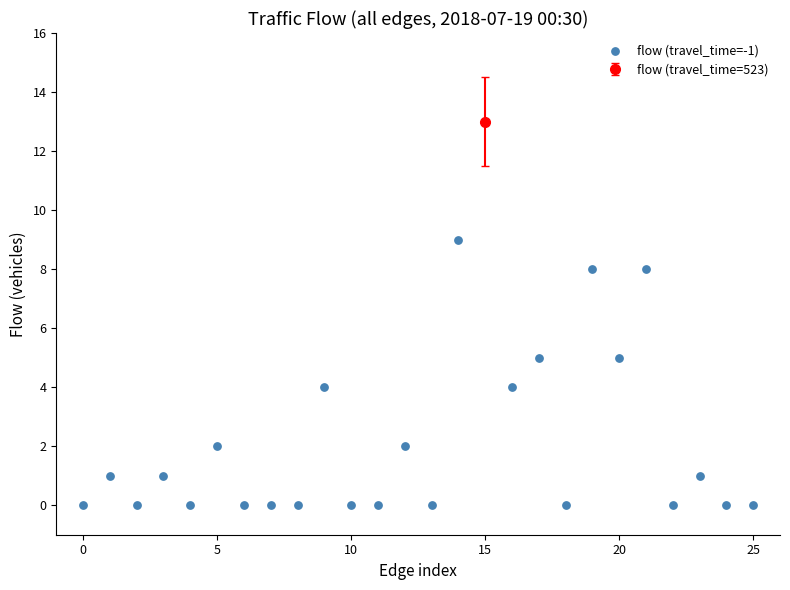

What is the range of Y values (max minus min)?

9